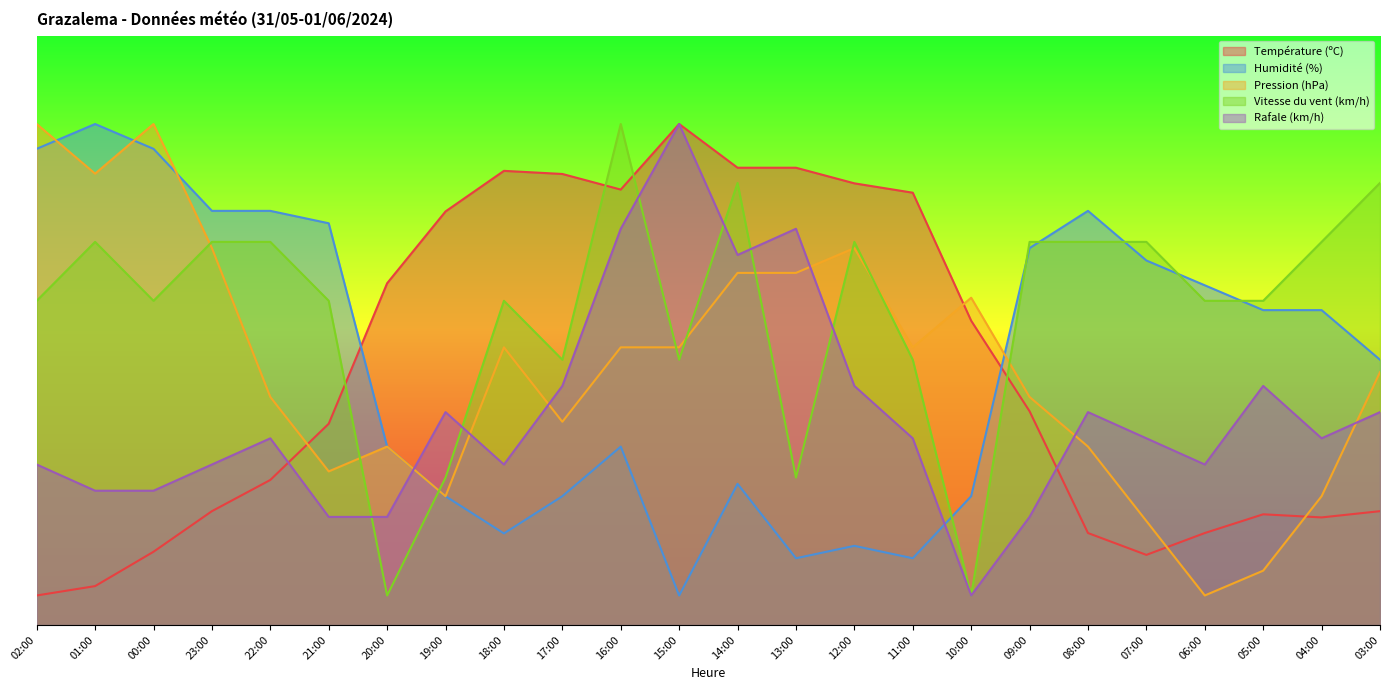

What is the label of the 6th point from the left?

21:00